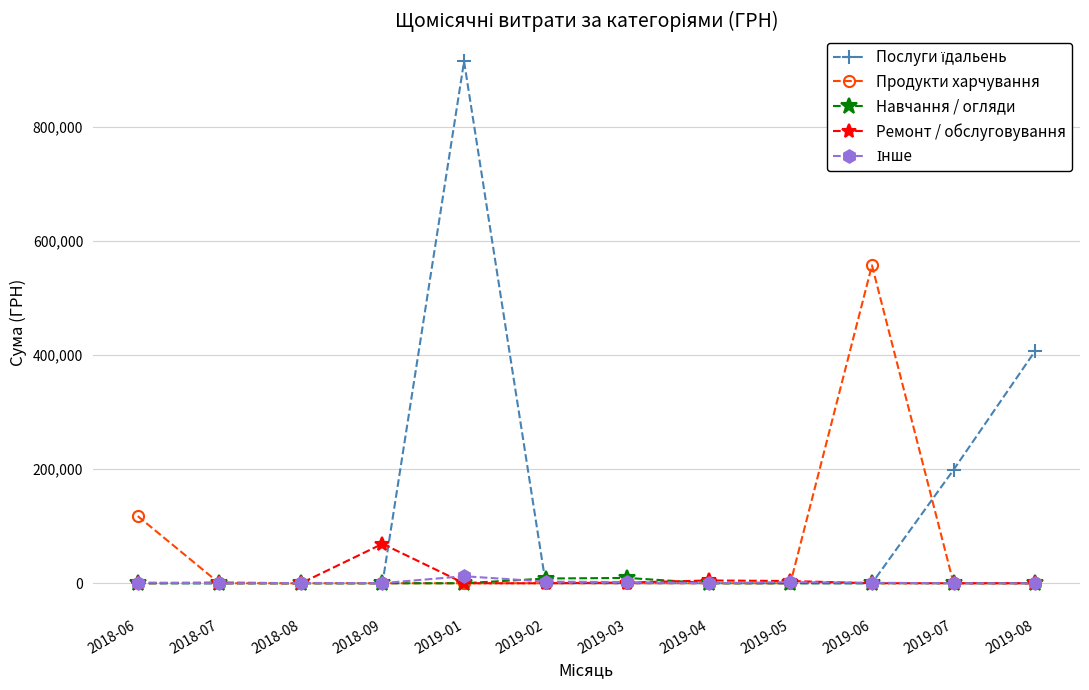

At which label does Ремонт / обслуговування reach its peak?

2018-09